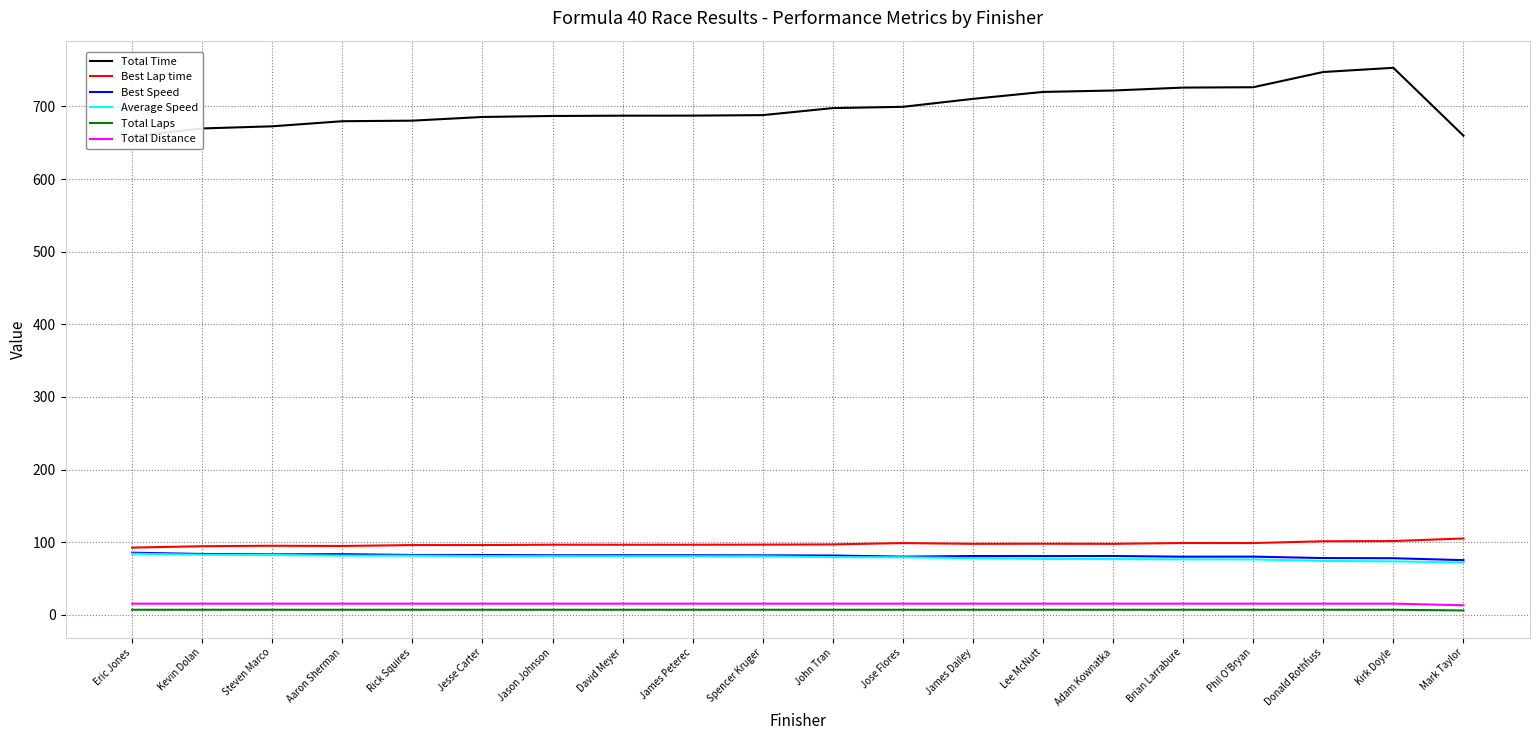

At how many categories does at least one series exceed 537?

20